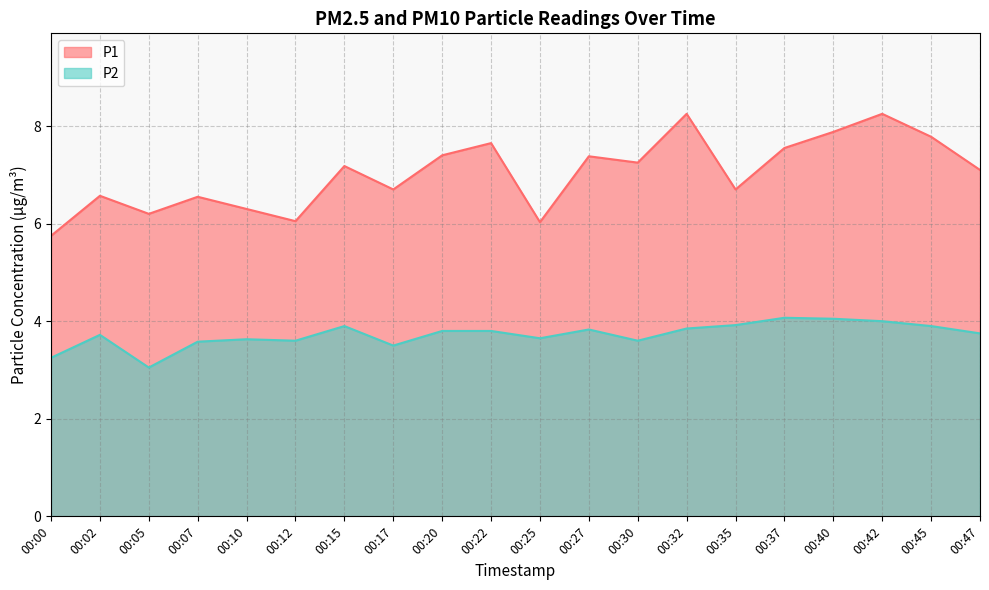

At which category is the sum across all series the highest?

00:42